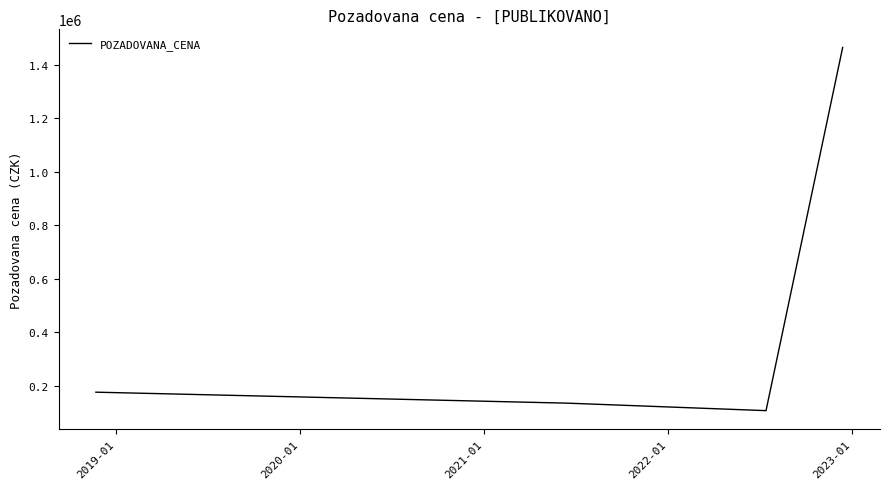

What is the average value?

471475